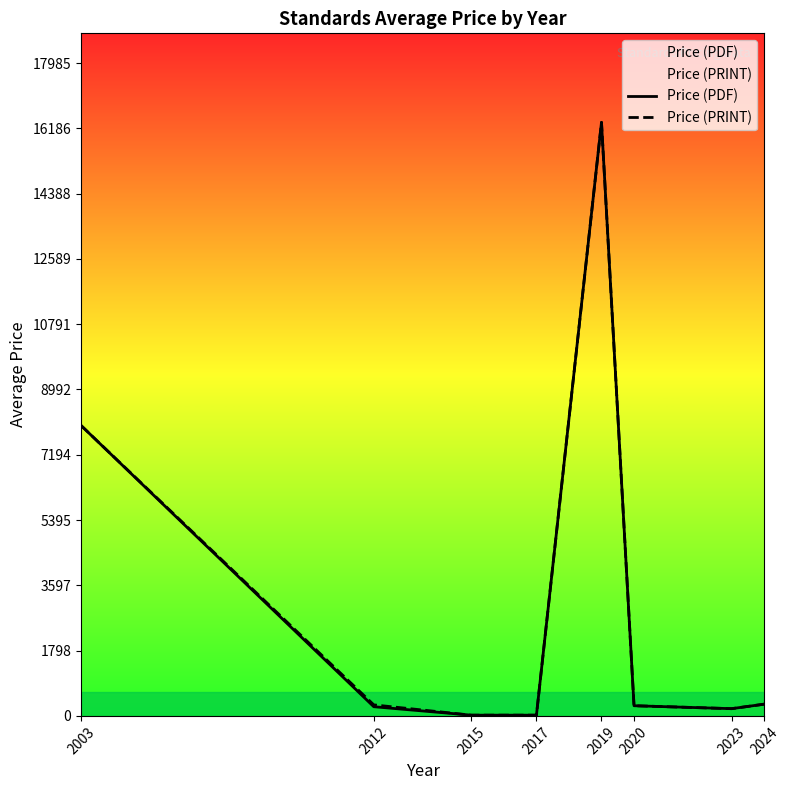

The Price (PDF) series shows 20.0 at 2017. True or false?

True